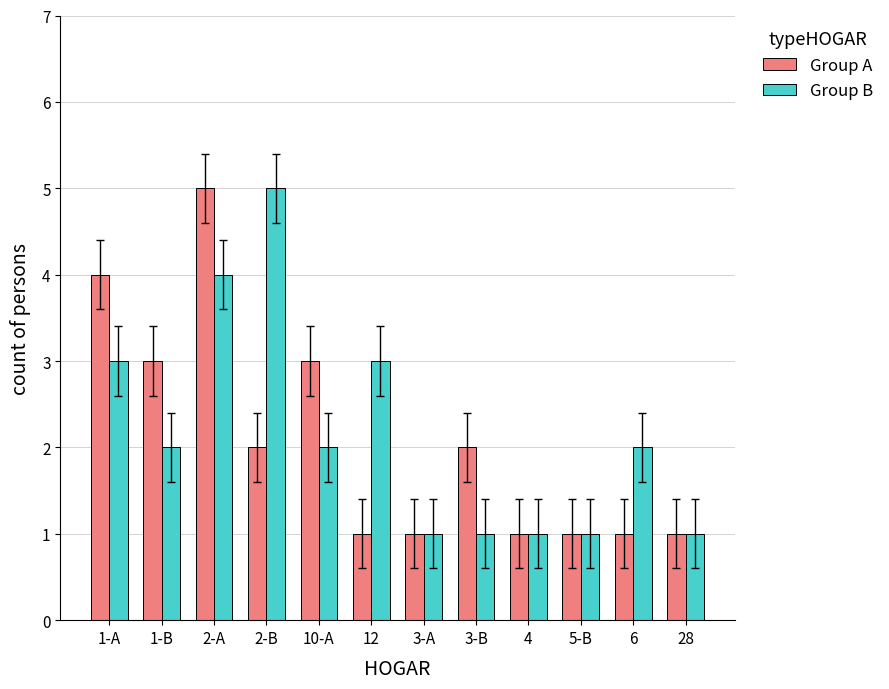

Count the Group A values in the range 1 to 3.

10